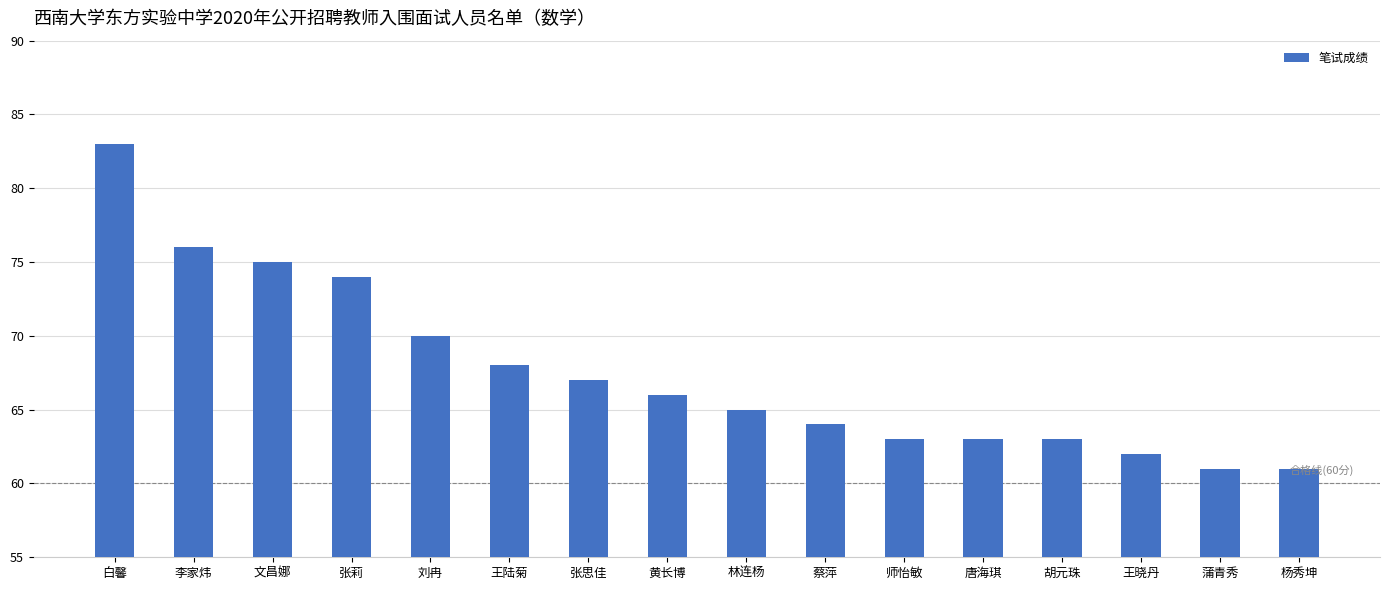

True or false: the data shows 107 at 刘冉.

False